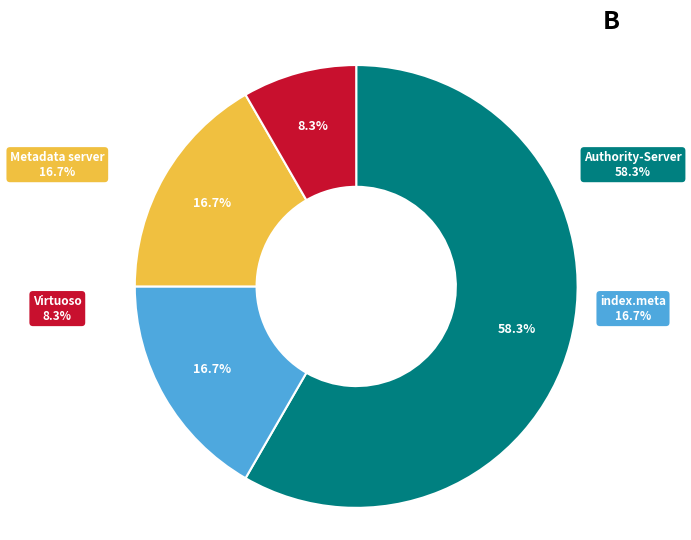

Which category has the smallest portion of the pie?

Virtuoso